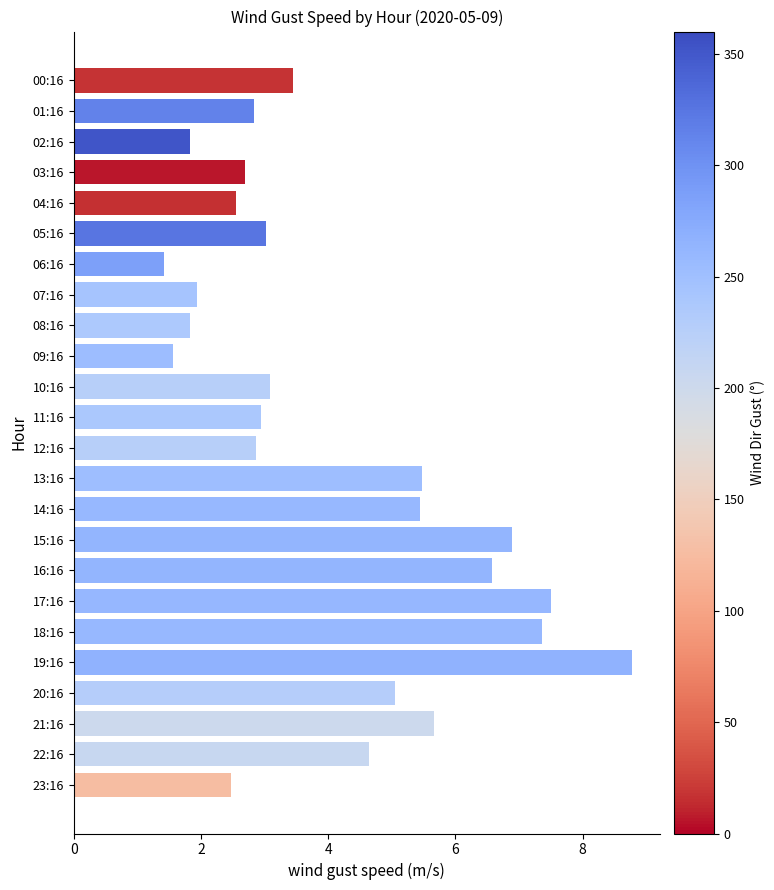

Does the chart contain any negative values?

No